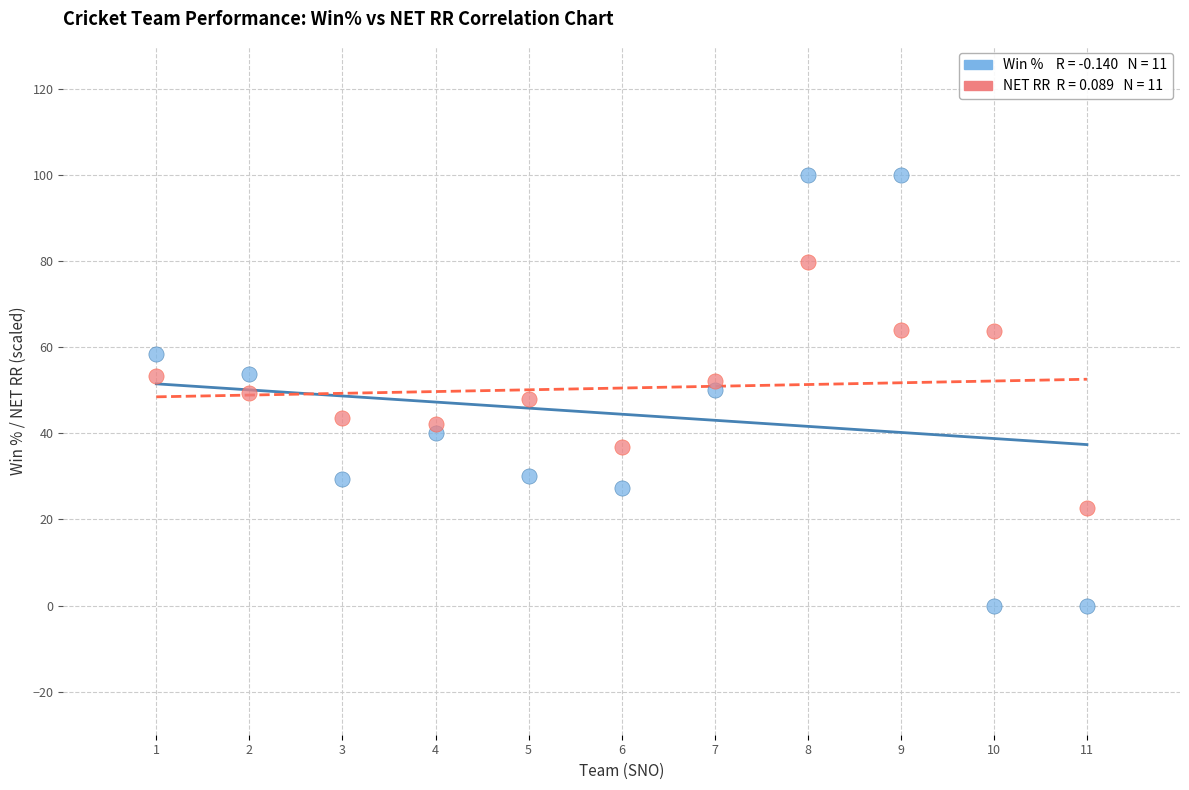

Across all data points, what is the range of X values (max minus min)?

10.0